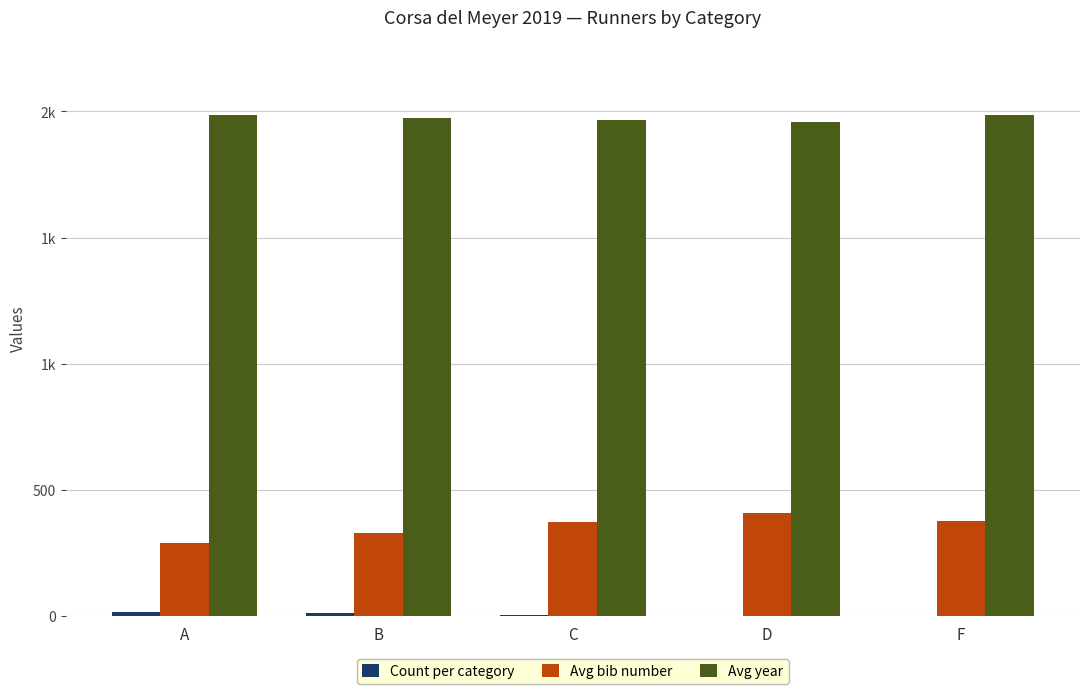

How many data points in Count per category are above 5?

2